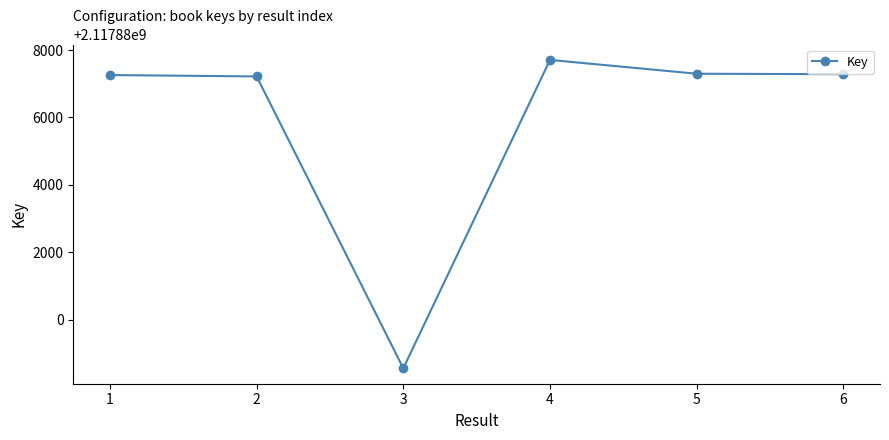

True or false: the data has more than 2 interior local peaks.

False